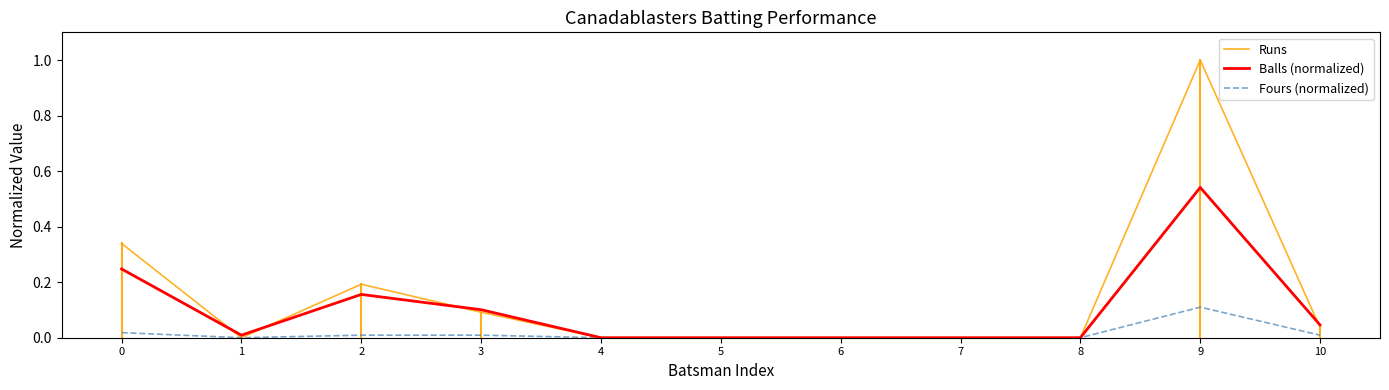

Which series has the largest total across all categories?

Runs